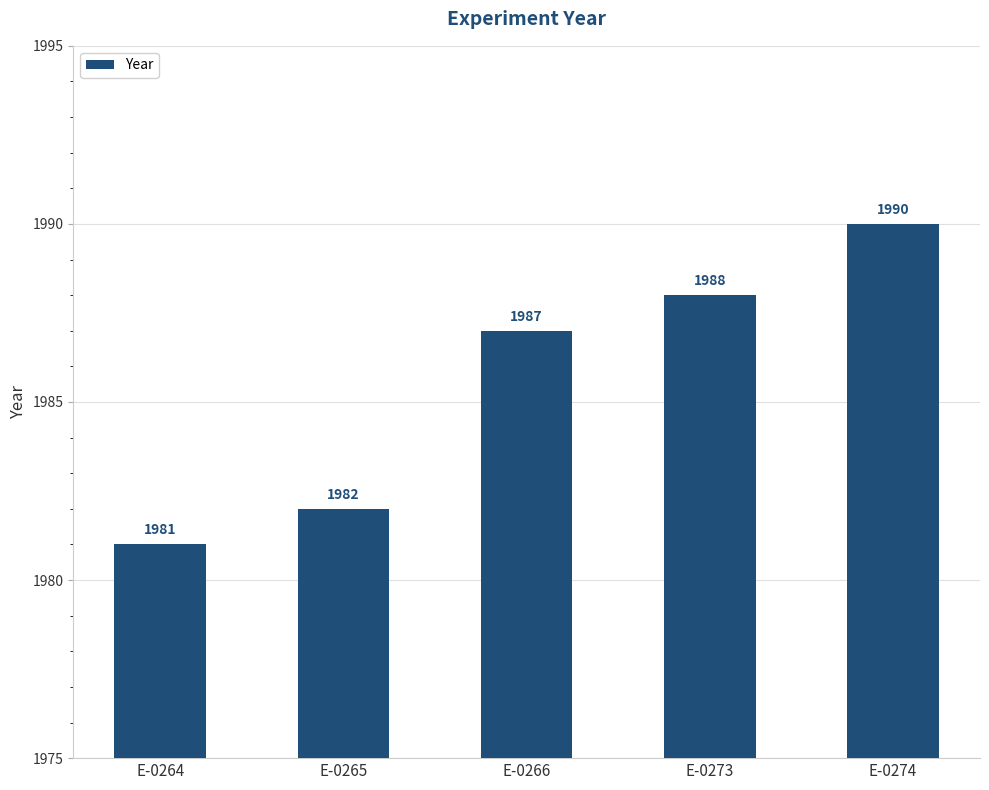

Which has a higher value, E-0264 or E-0265?

E-0265